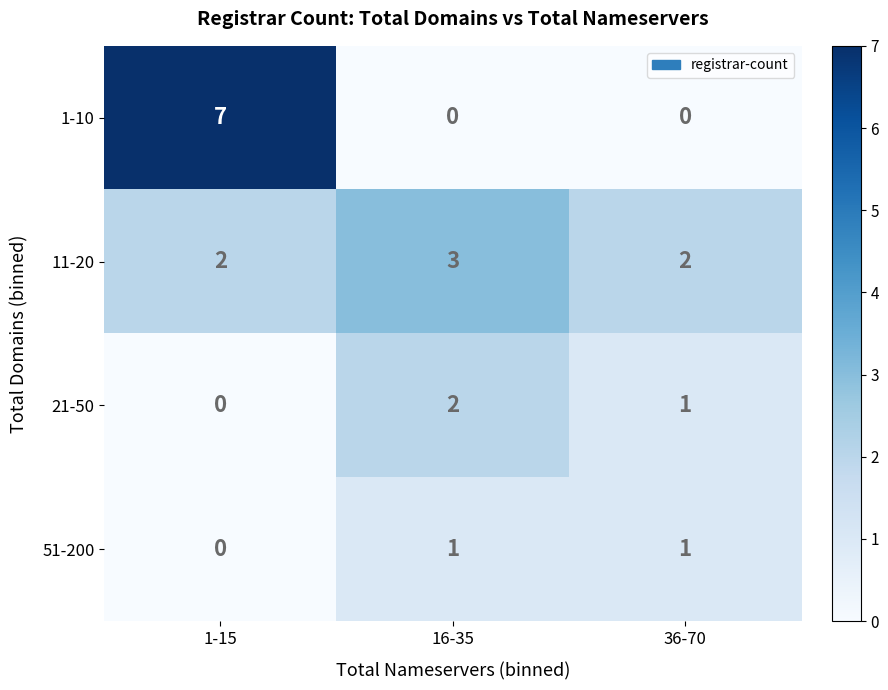

Reading left to right, what are all the values shown in this chart?

1-10: 1-15=7	16-35=0	36-70=0
11-20: 1-15=2	16-35=3	36-70=2
21-50: 1-15=0	16-35=2	36-70=1
51-200: 1-15=0	16-35=1	36-70=1